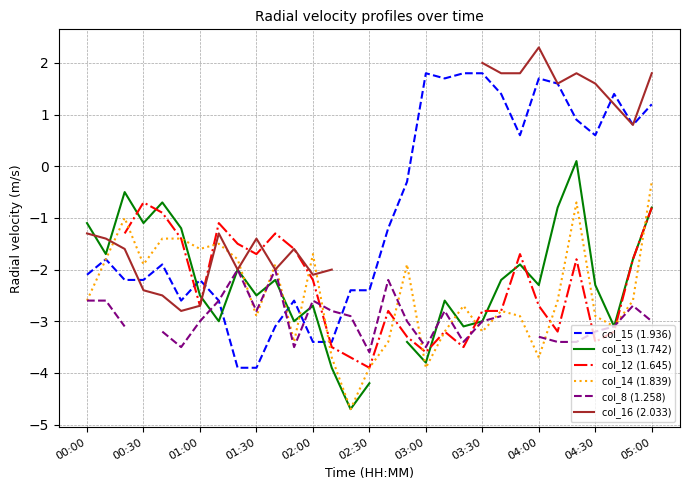

True or false: col_8 (1.258) has more than 1 points higher than both neighbors.

True